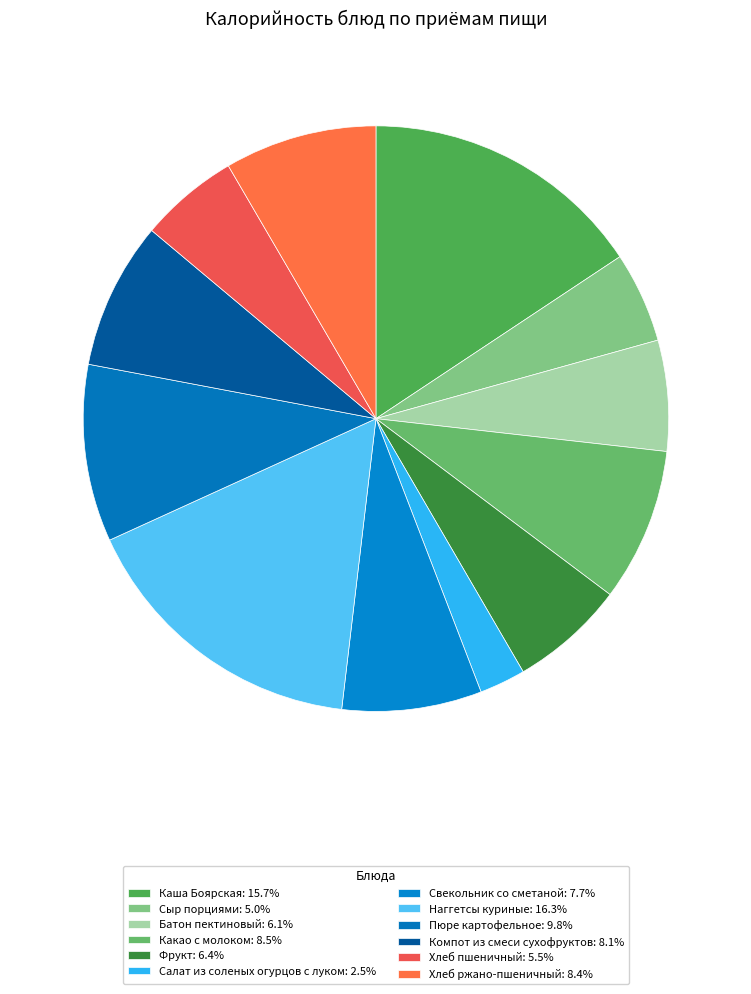

Does Каша Боярская represent more than half of the total?

No